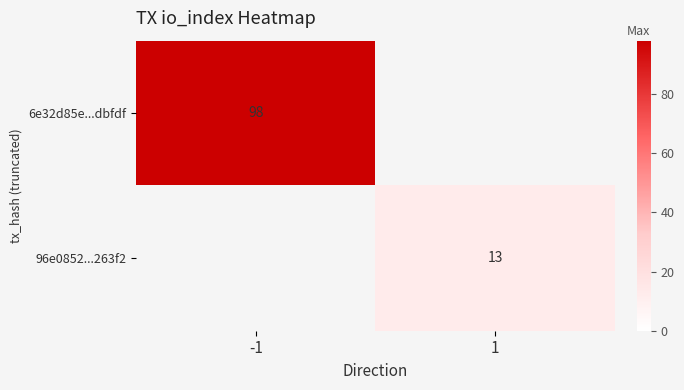

Is it true that 96e0852...263f2 equals 9 at 1?

False